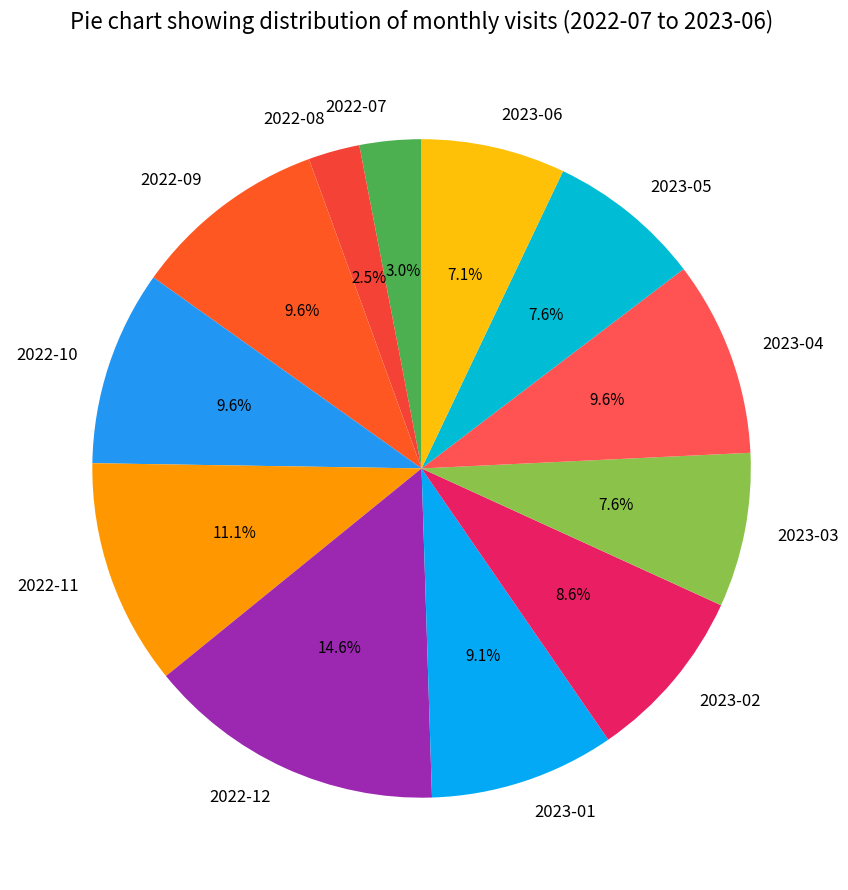

Combined, do 2023-05 and 2023-06 account for over 50%?

No